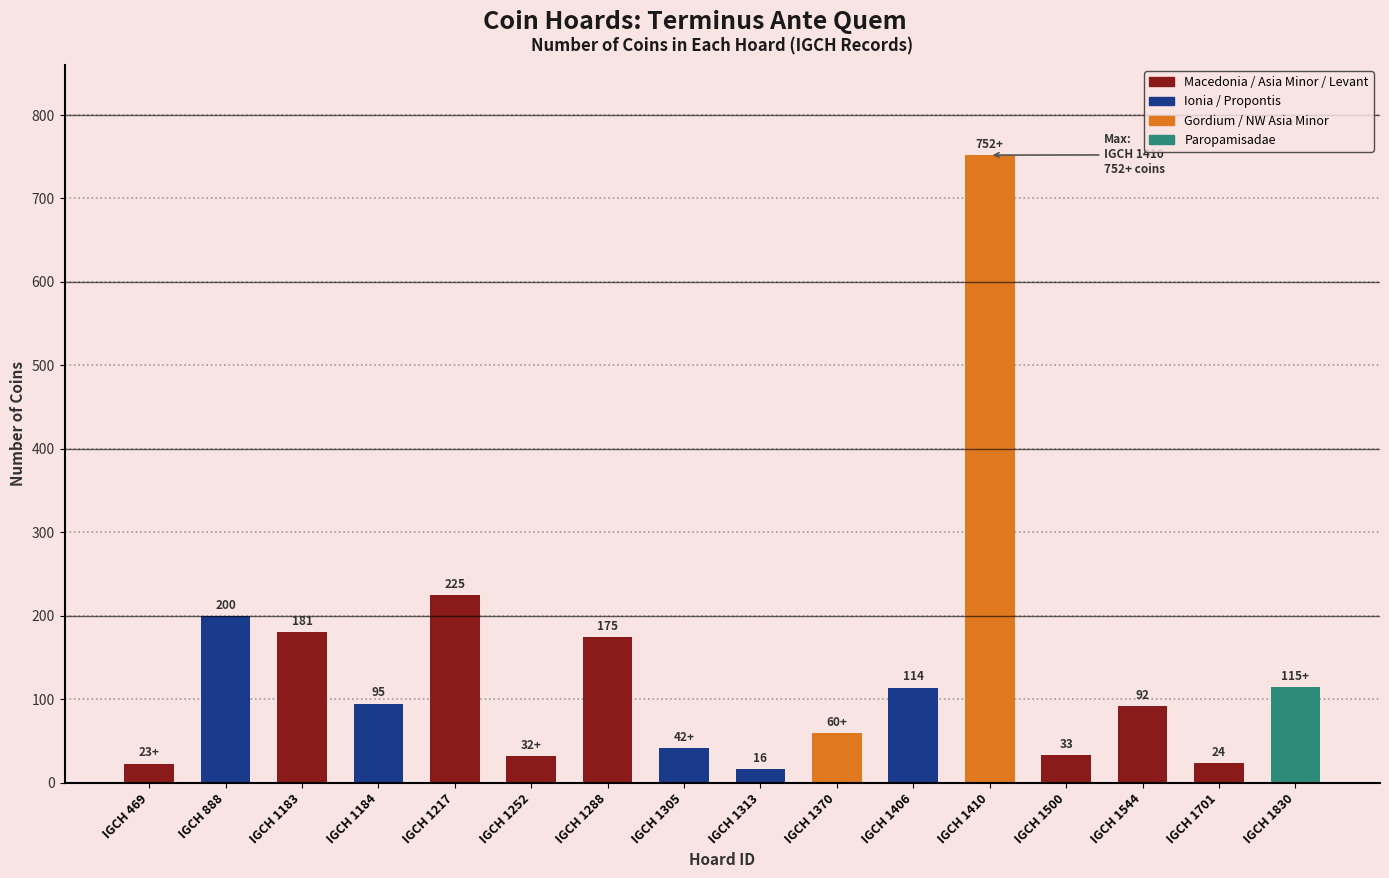

At which label does the data first exceed 95?

IGCH 888